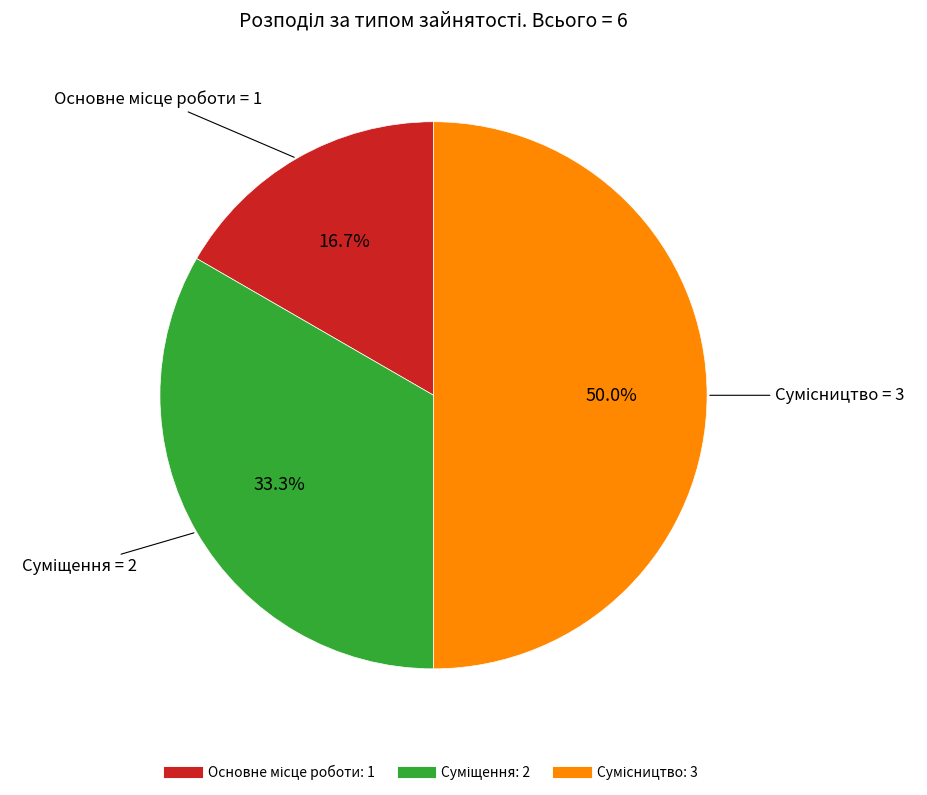

Is Сумісництво the majority of the pie?

No